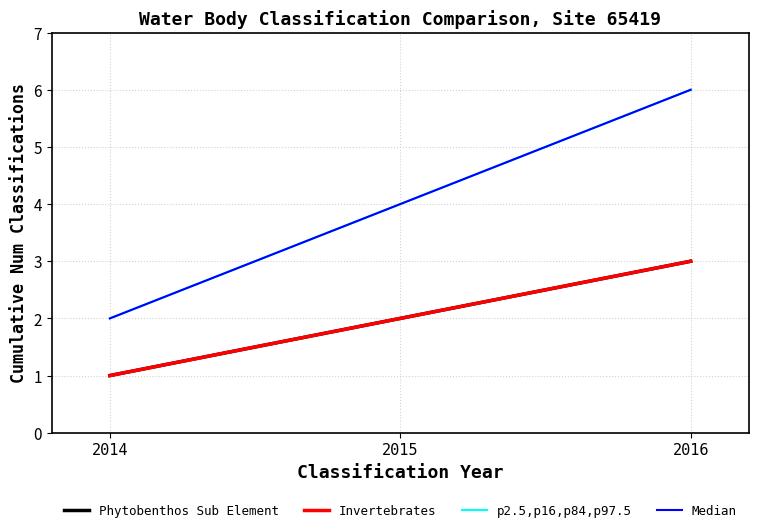

Does the chart have visible grid lines?

Yes